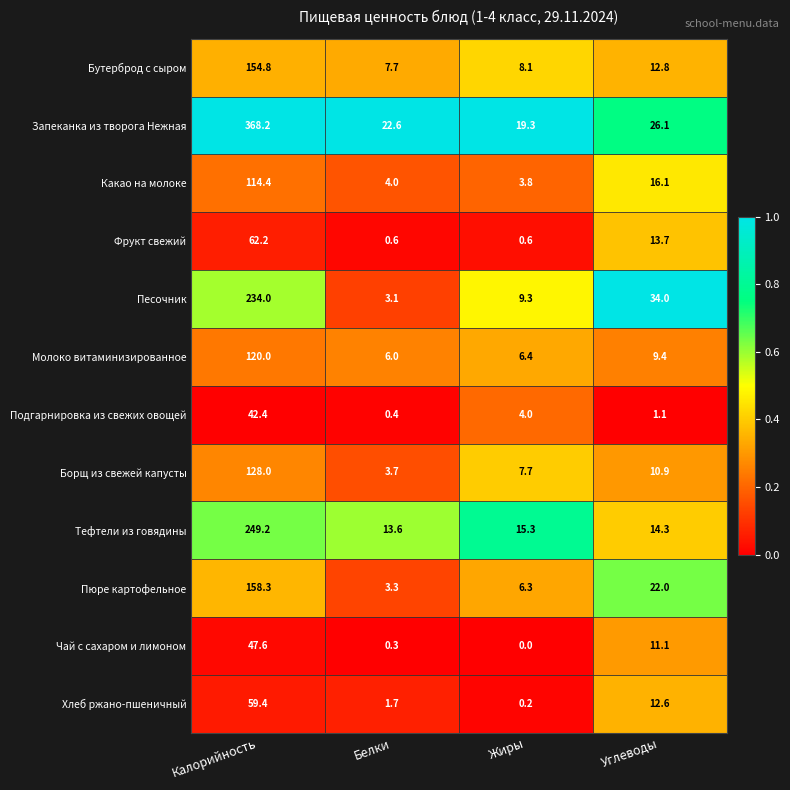

What is the sum of all Запеканка из творога Нежная values?

436.2